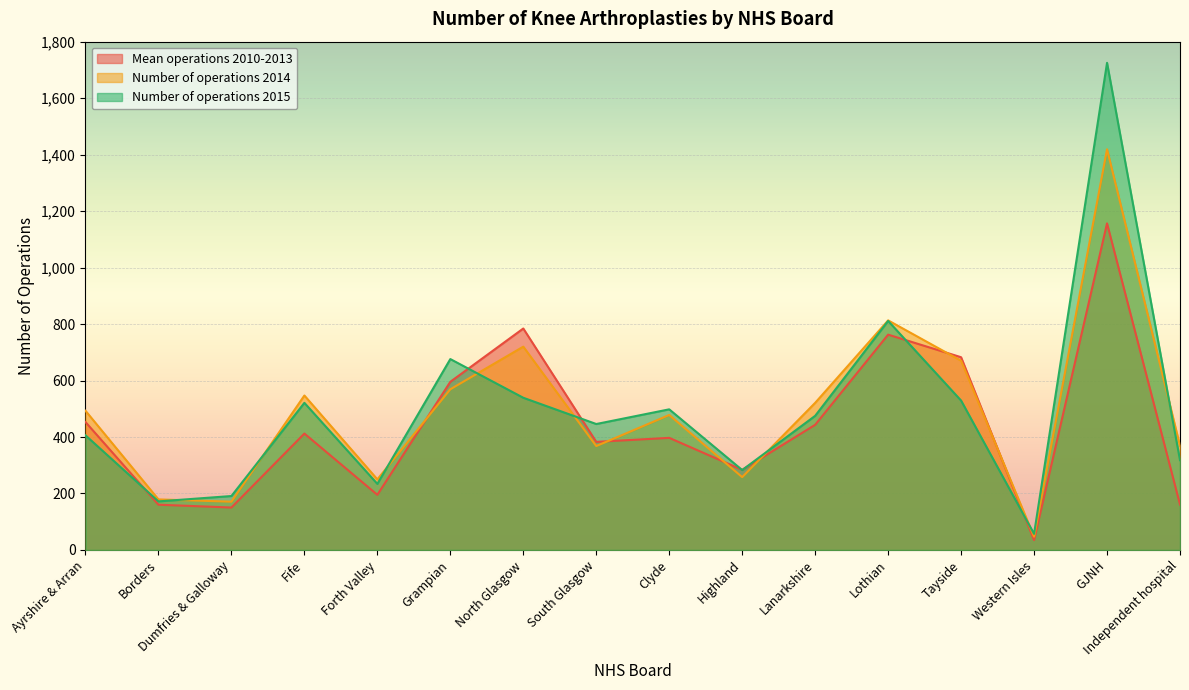

What is the label of the 10th point from the left?

Highland